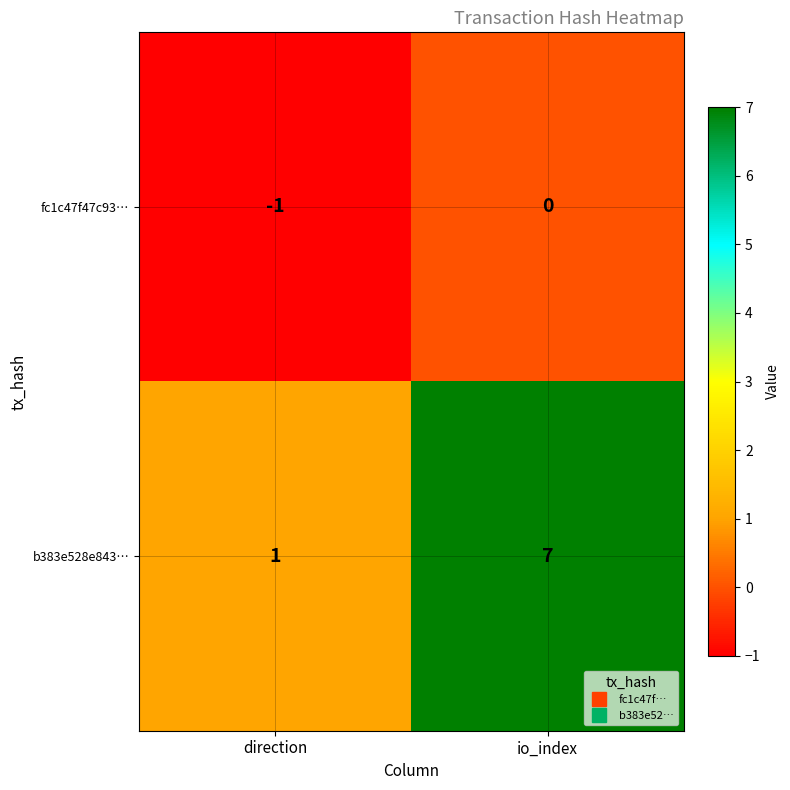

Reading right to left, transcribe all the data shown in this chart.

fc1c47f47c93…: 0	-1
b383e528e843…: 7	1